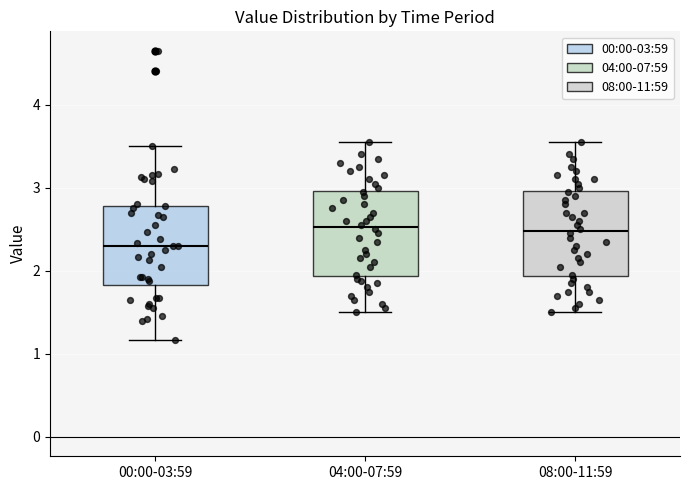

Where is the lower edge of the box for 08:00-11:59 on the y-axis? The values are not printed on the chart, so give them approximately, as read against the axis.

1.9